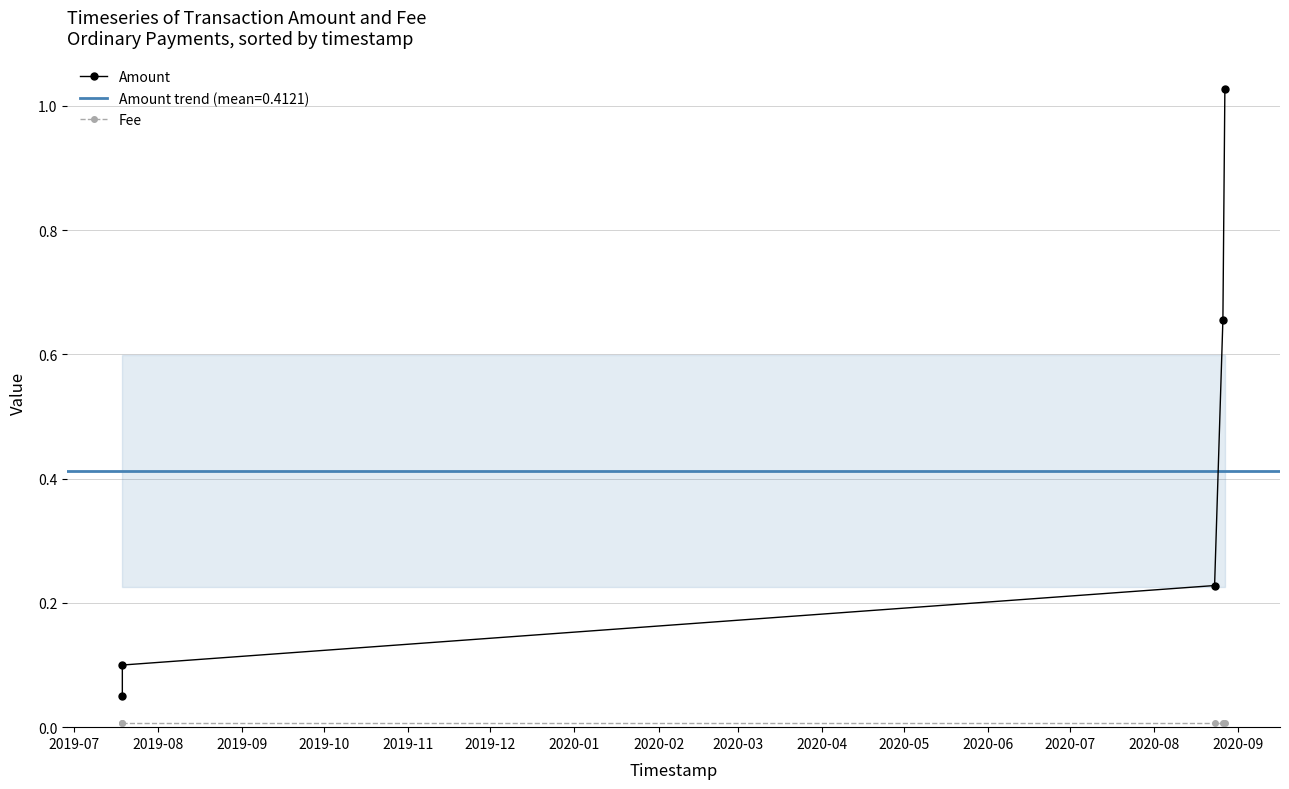

Reading right to left, list all the values displayed in this chart.

Amount: 1.0	0.7	0.2	0.1	0.1
Fee: 0.0	0.0	0.0	0.0	0.0